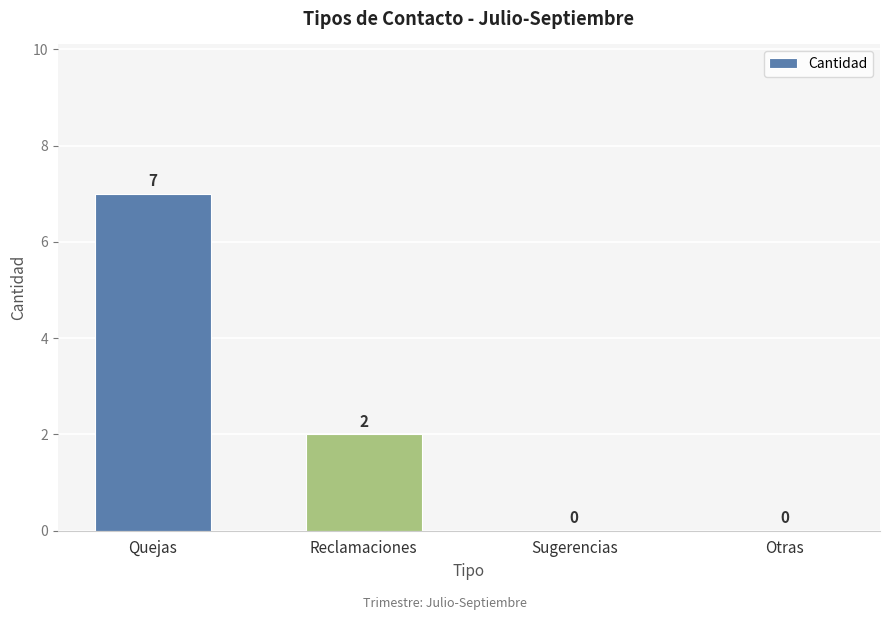

How many data points does each series have?

4